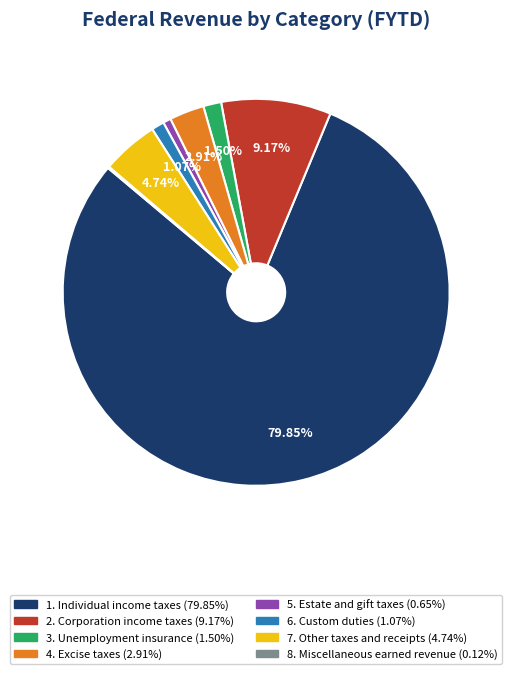

Approximately how many times larger is the value at 1. Individual income taxes compared to 4. Excise taxes?

27.4